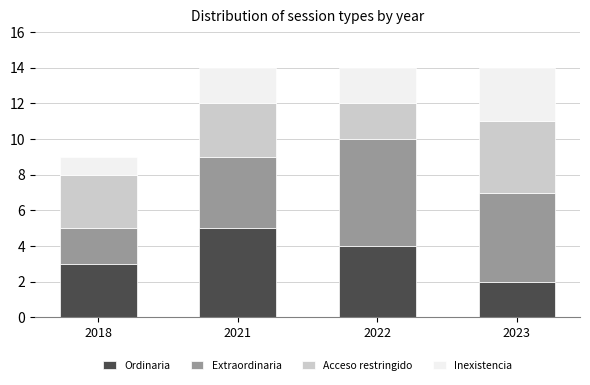

How many data points in Ordinaria are less than 4?

2